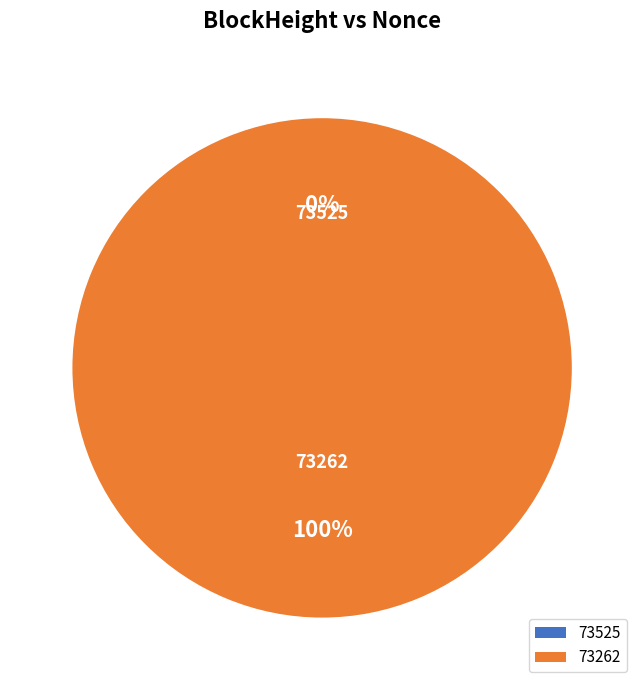

The 73262 slice represents 100% of the pie. True or false?

True